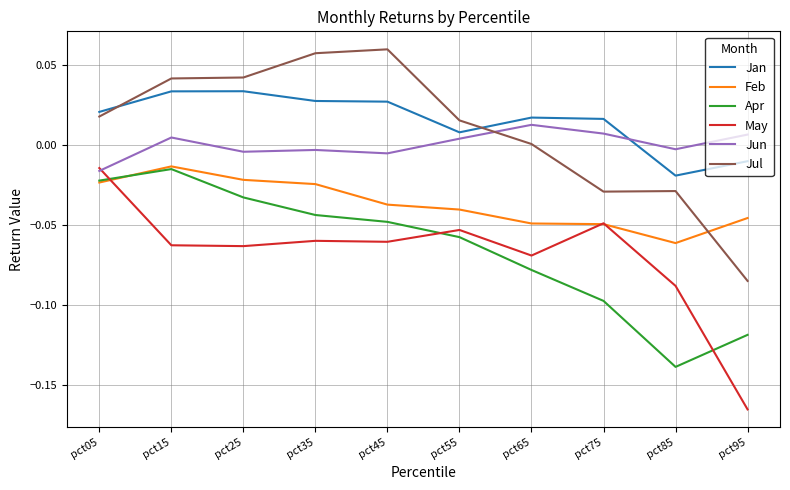

At pct35, list the series in order from largest to smallest.

Jul, Jan, Jun, Feb, Apr, May